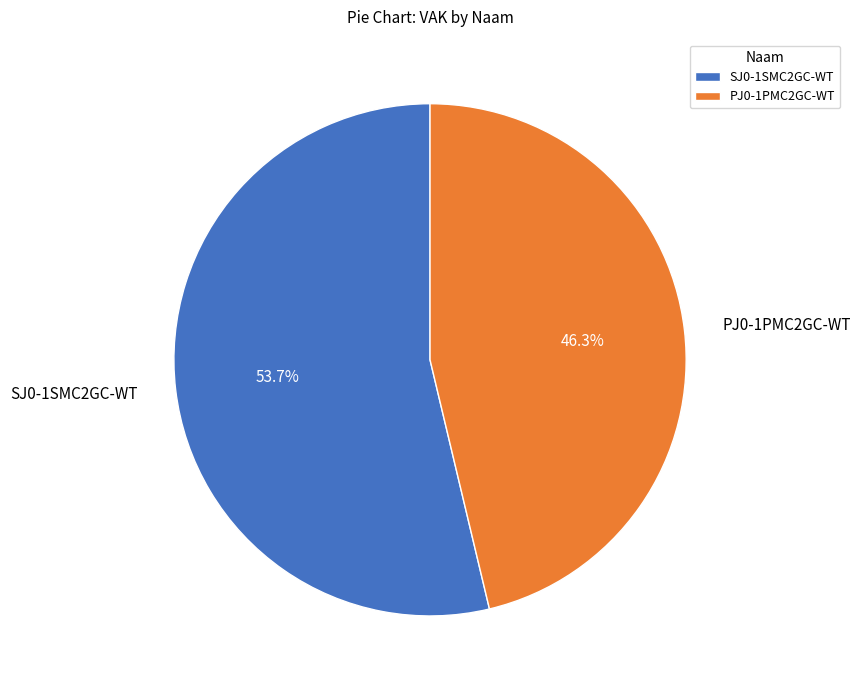

Which category has the smallest portion of the pie?

PJ0-1PMC2GC-WT